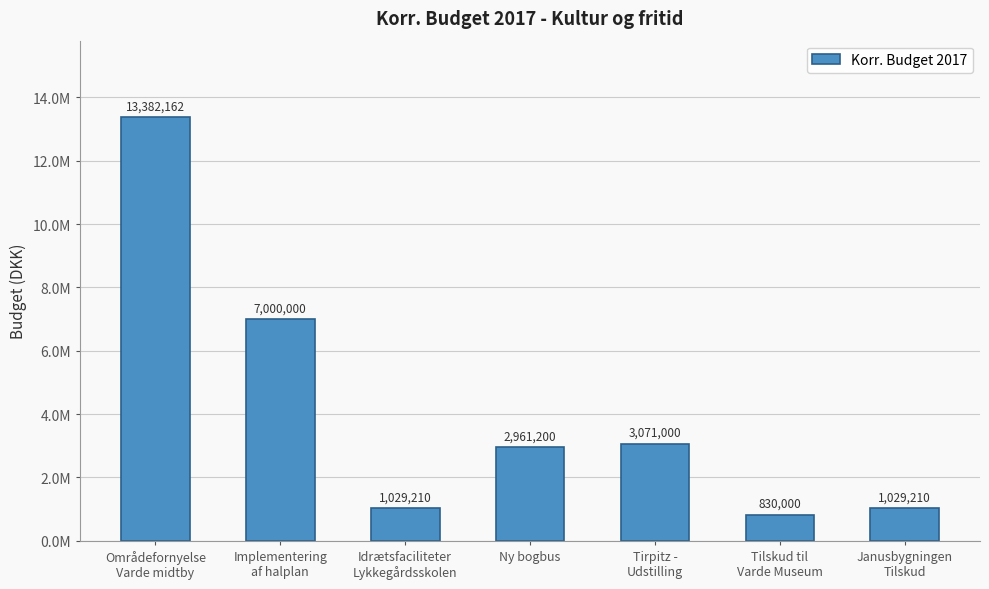

What is the value of the 5th bar from the left?

3071000